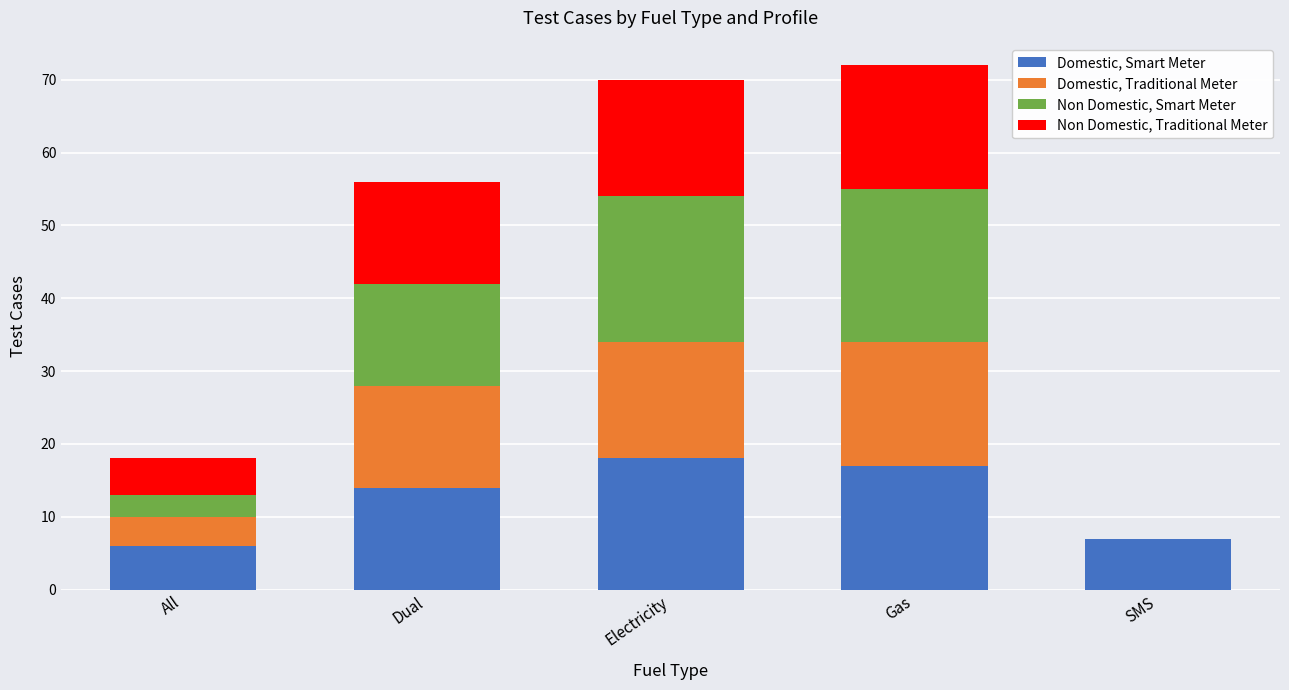

What is the sum of the Domestic, Smart Meter values at All and Electricity?

24